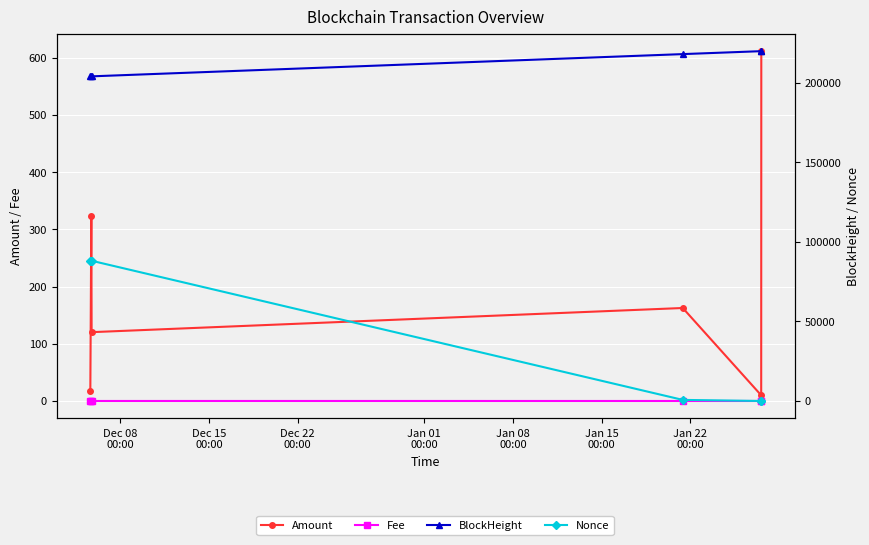

What is the difference between the maximum and second lowest values in the Amount series?

594.5